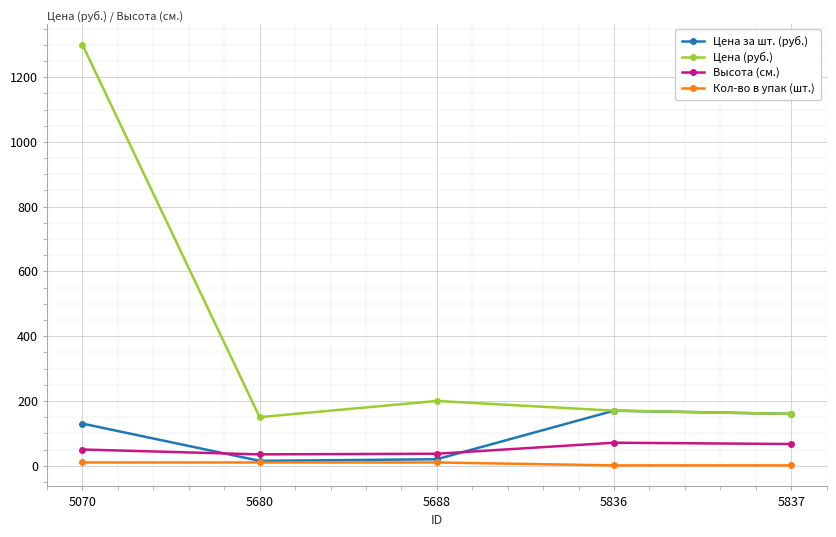

What are all the series names shown in the legend?

Цена за шт. (руб.), Цена (руб.), Высота (см.), Кол-во в упак (шт.)